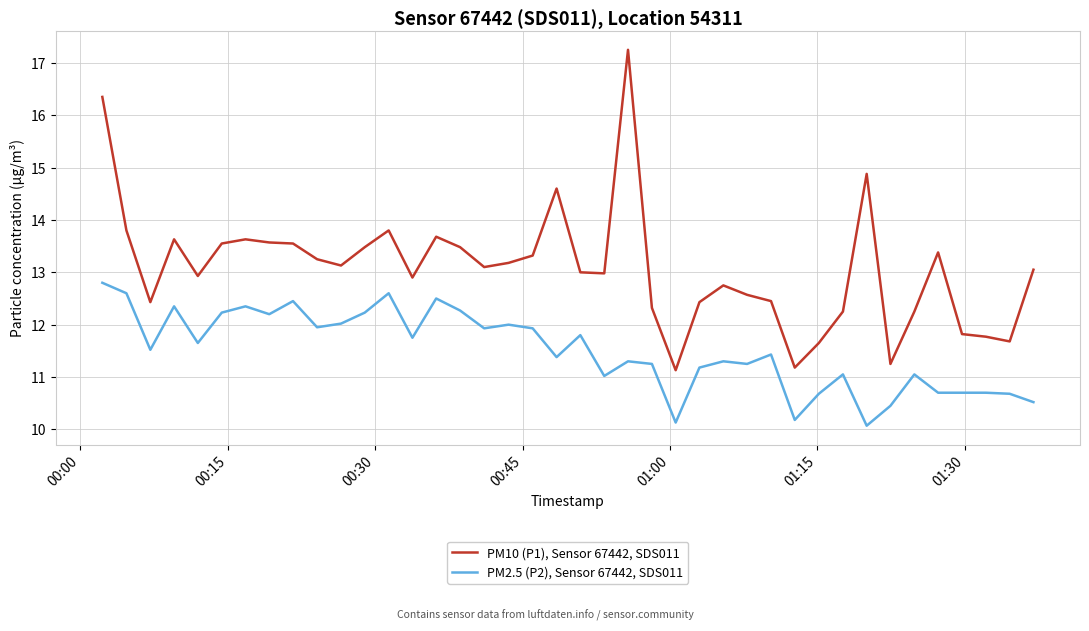

In PM10 (P1), Sensor 67442, SDS011, how many points are higher than both neighbors (excluding endpoints)?

9